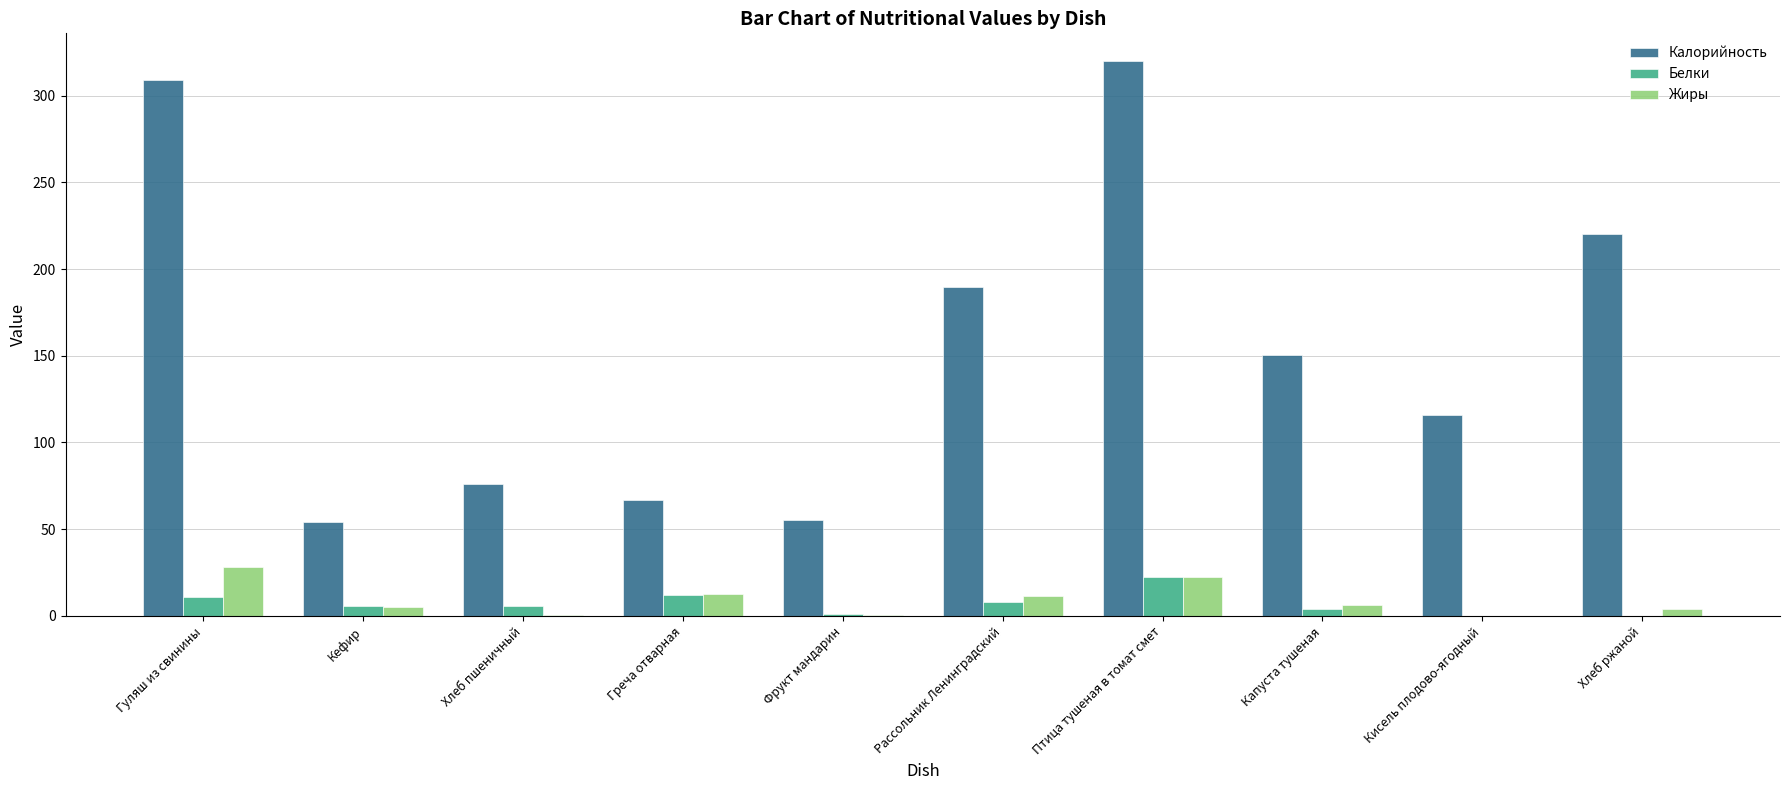

What is the maximum value shown in the chart?

320.0